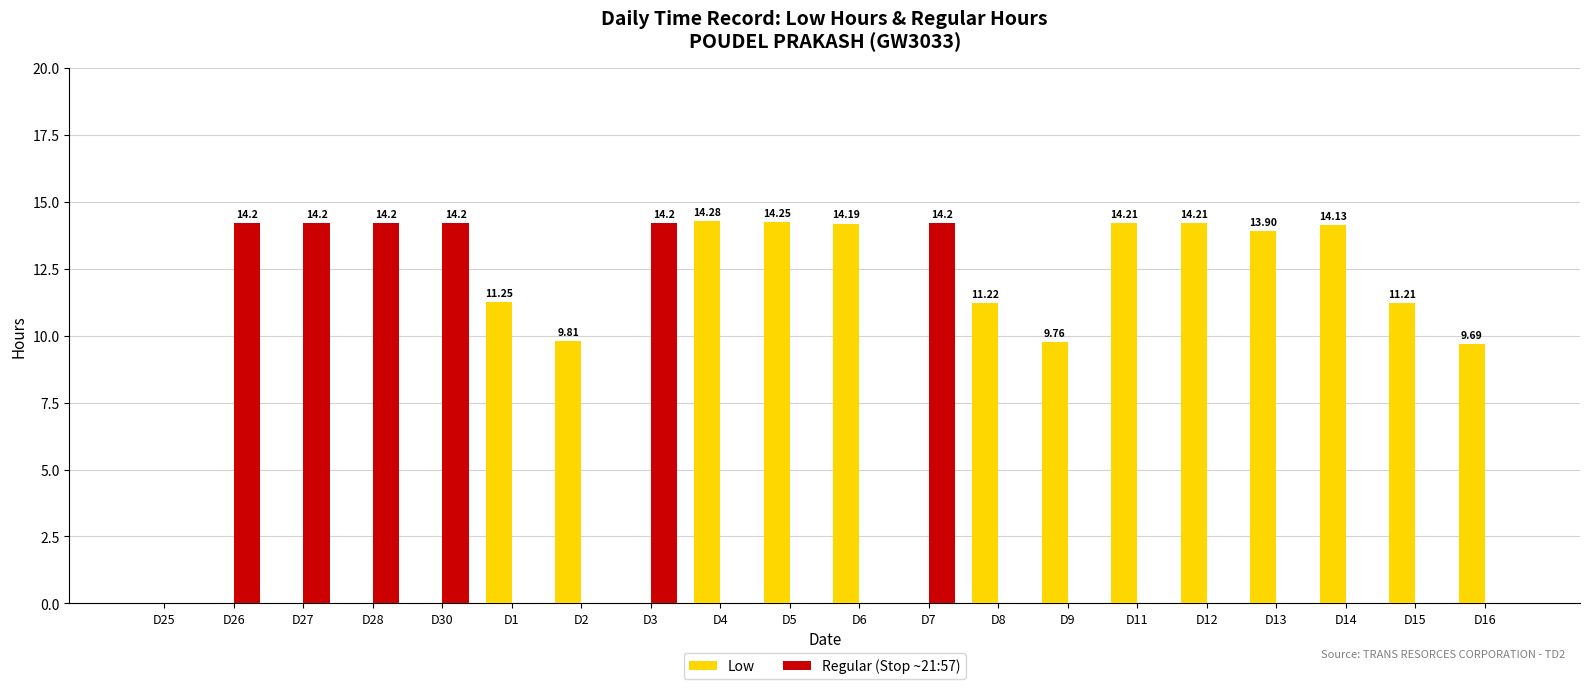

The value of Low at D12 is 14.2. True or false?

True